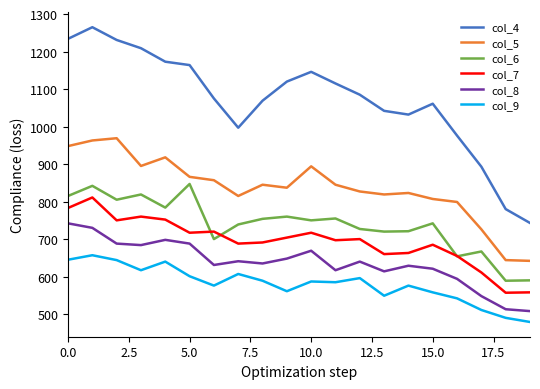

Rank the series by their maximum value, from lowest to highest.

col_9, col_8, col_7, col_6, col_5, col_4